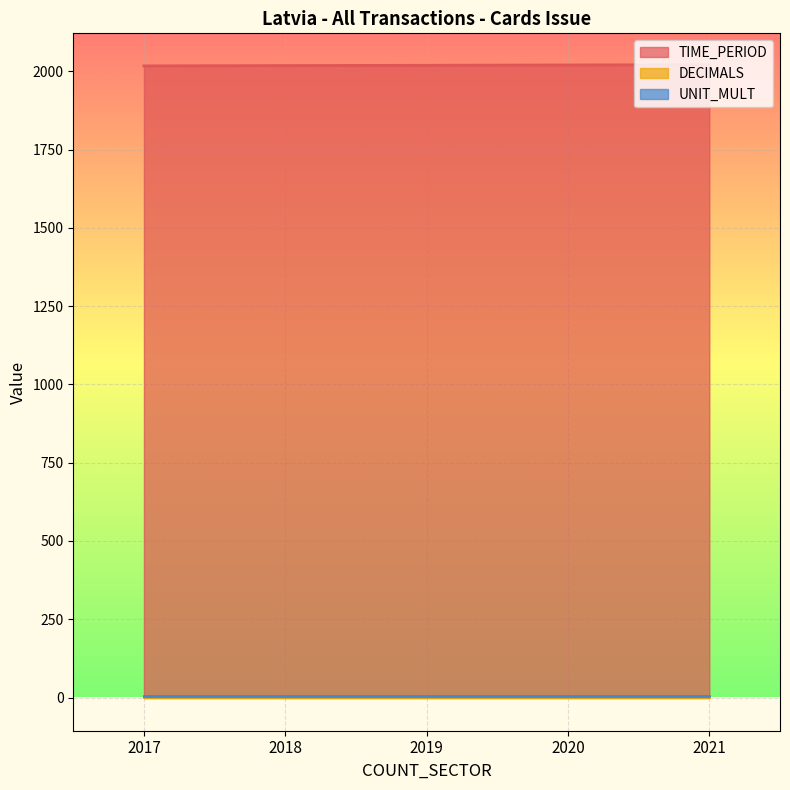

True or false: TIME_PERIOD and DECIMALS intersect in this chart.

False